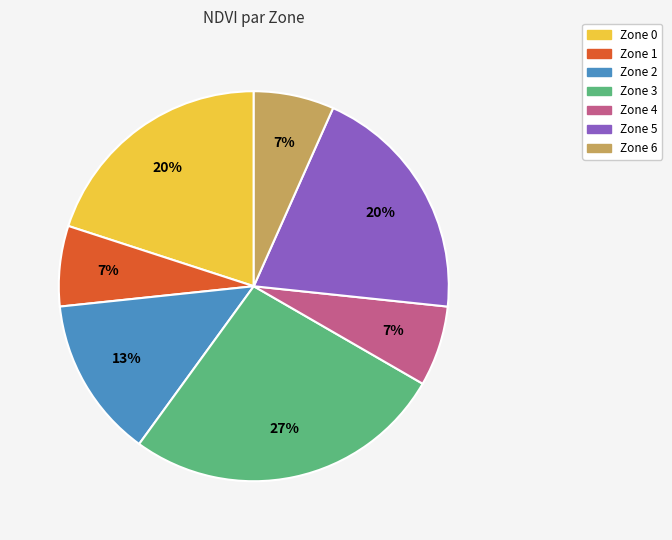

To the nearest percent, what is the combined percentage of Zone 3 and Zone 5?

47%